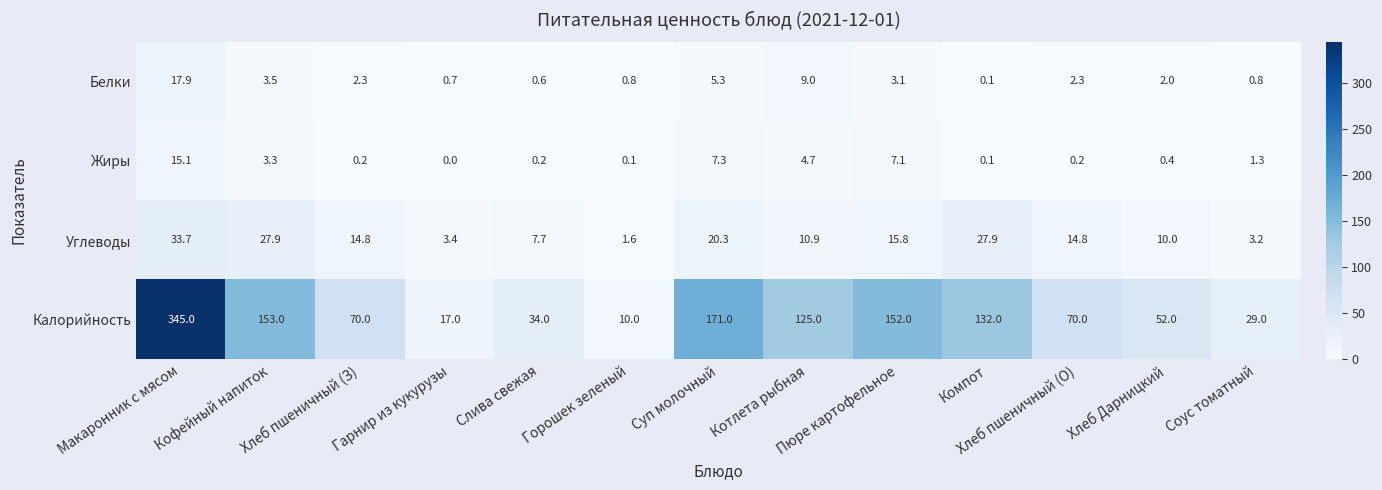

Which category has the highest value in the Жиры series?

Макаронник с мясом